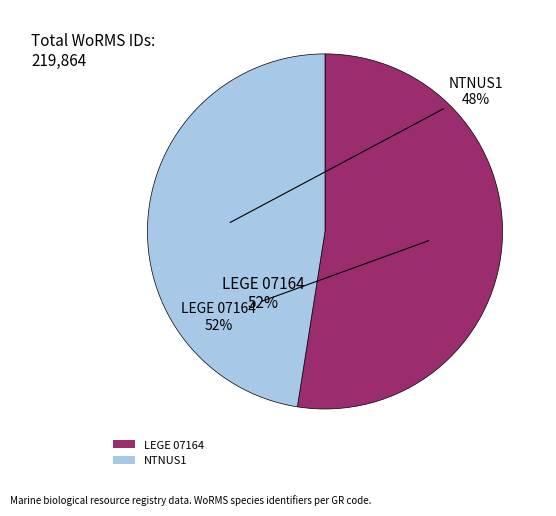

What is the total percentage of LEGE 07164 and NTNUS1?

100.0%